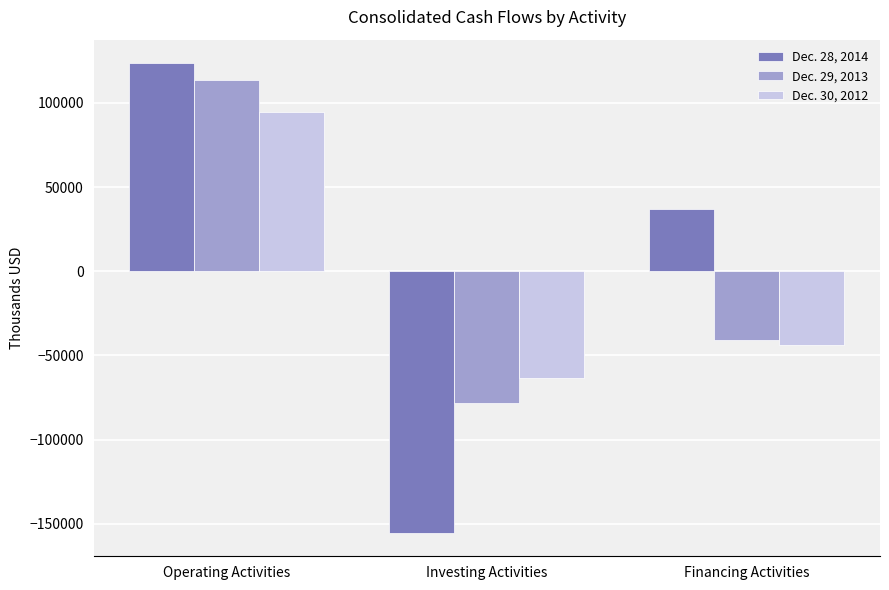

What is the approximate value of Dec. 30, 2012 at Investing Activities?

-63305